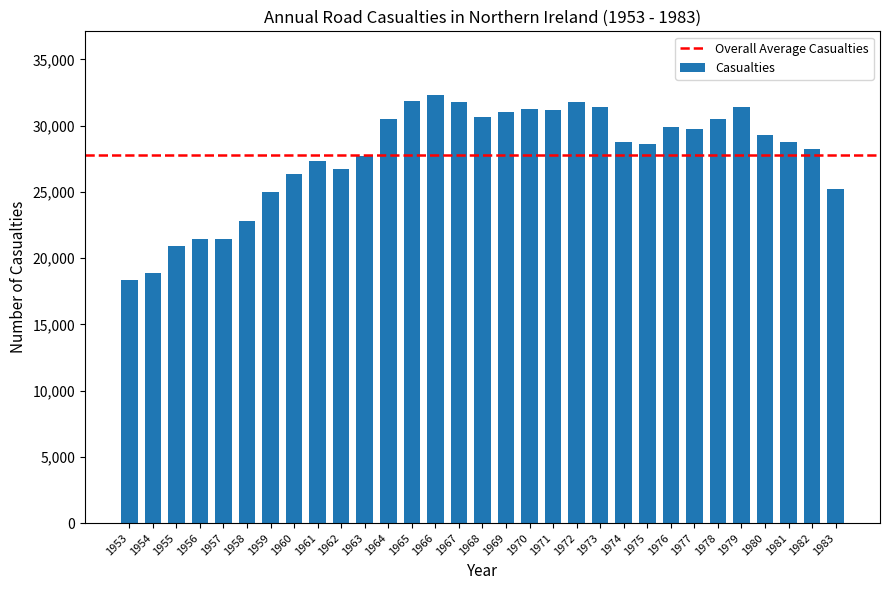

The chart shows a value of 47902 at 1969. True or false?

False